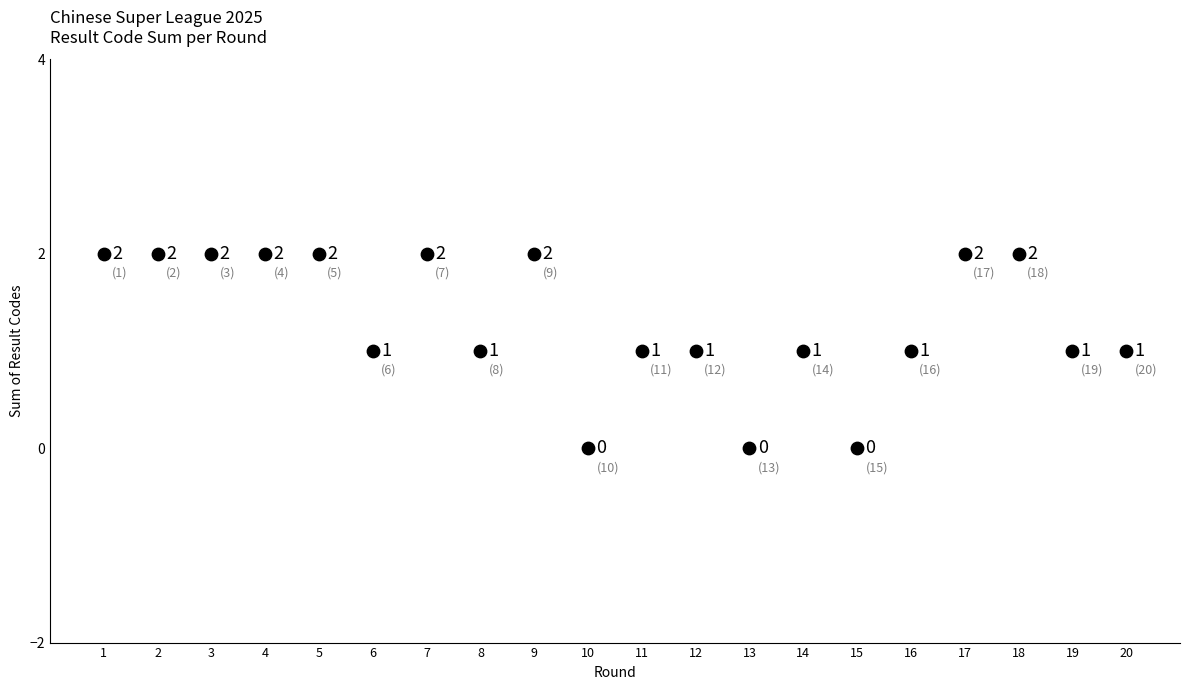

What is the range of X values (max minus min)?

19